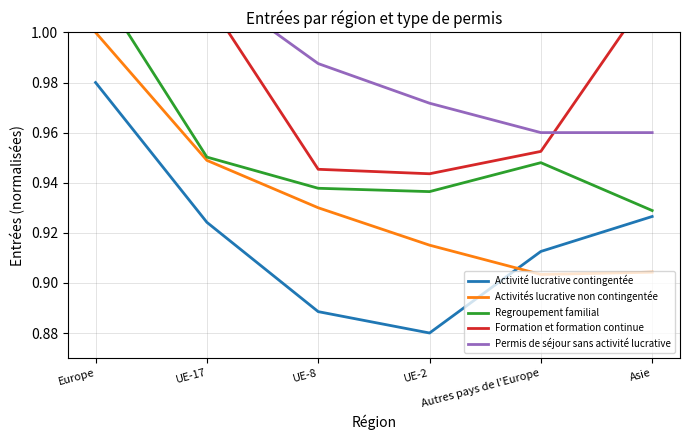

The value of Permis de séjour sans activité lucrative at UE-2 is 0.7. True or false?

False